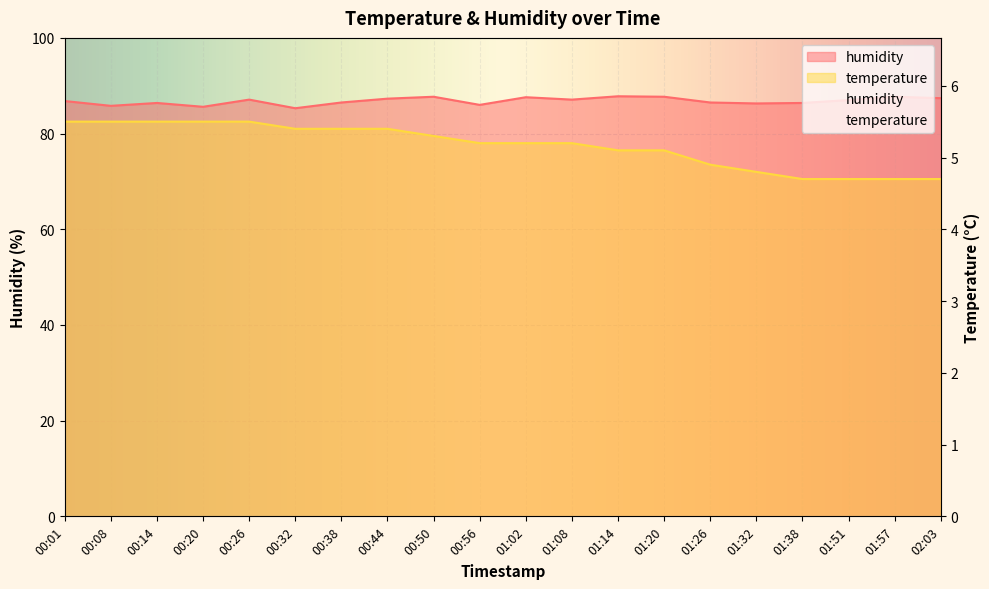

The value of temperature at 00:32 is 81.0. True or false?

True